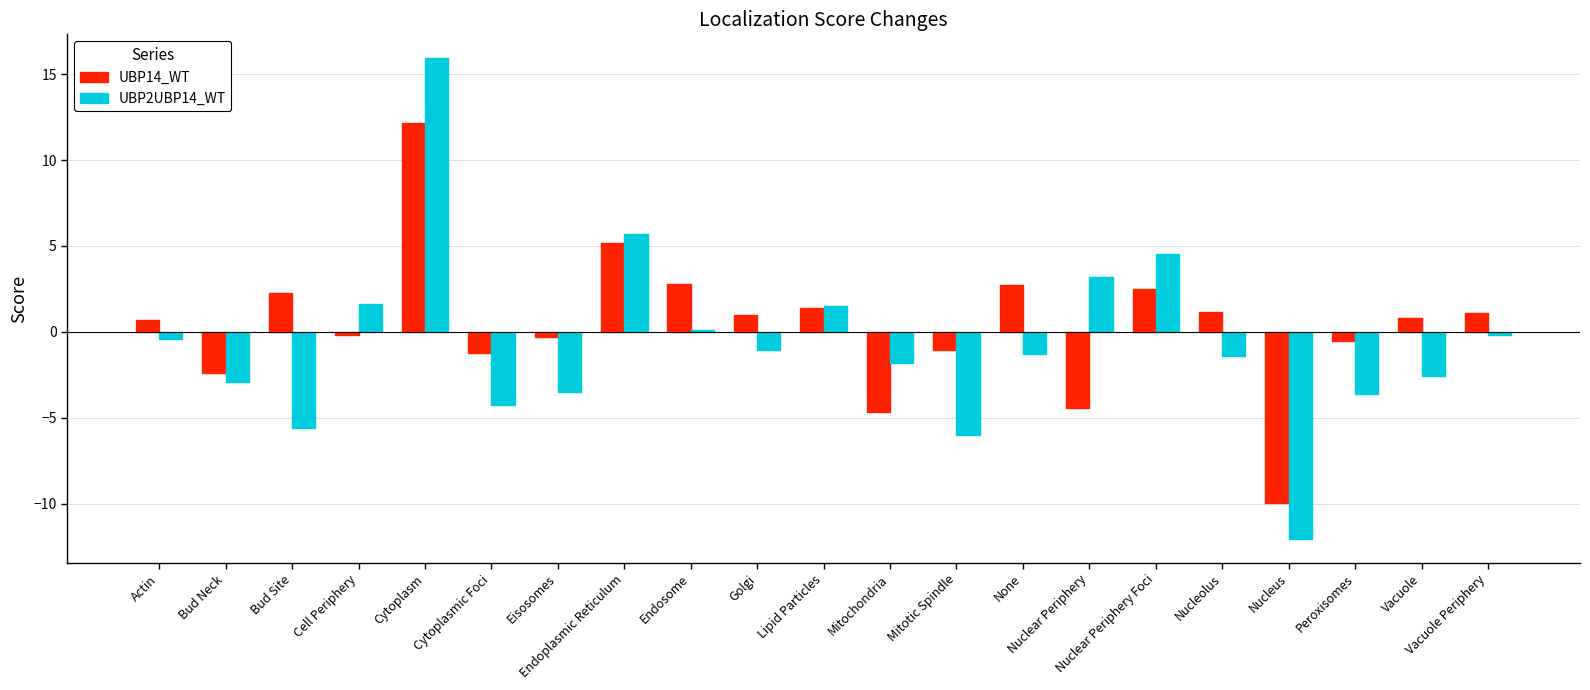

What is the sum of all UBP14_WT values?

8.9